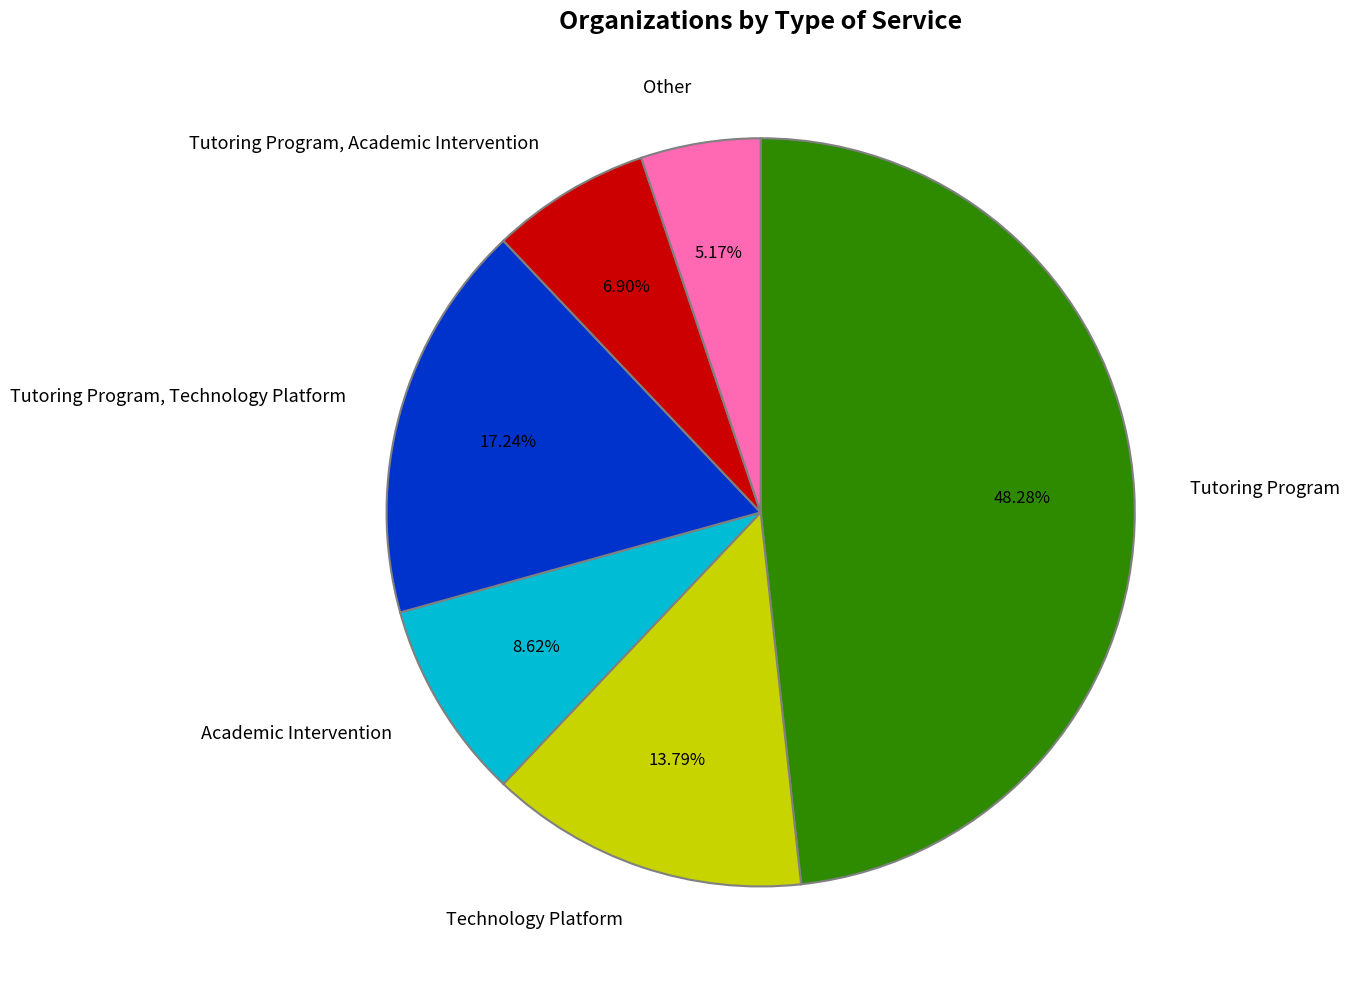

To the nearest percent, what is the combined percentage of Technology Platform and Other?

19%